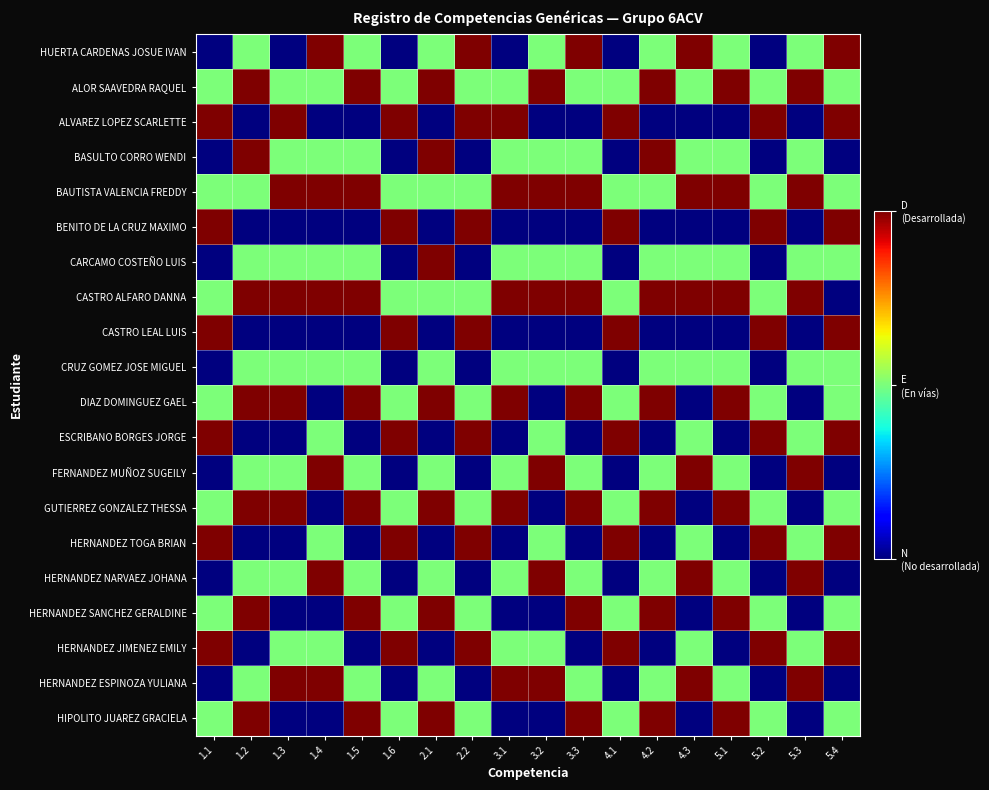

Reading left to right, list all the values displayed in this chart.

HUERTA CARDENAS JOSUE IVAN: 1.1=1	1.2=2	1.3=1	1.4=3	1.5=2	1.6=1	2.1=2	2.2=3	3.1=1	3.2=2	3.3=3	4.1=1	4.2=2	4.3=3	5.1=2	5.2=1	5.3=2	5.4=3
ALOR SAAVEDRA RAQUEL: 1.1=2	1.2=3	1.3=2	1.4=2	1.5=3	1.6=2	2.1=3	2.2=2	3.1=2	3.2=3	3.3=2	4.1=2	4.2=3	4.3=2	5.1=3	5.2=2	5.3=3	5.4=2
ALVAREZ LOPEZ SCARLETTE: 1.1=3	1.2=1	1.3=3	1.4=1	1.5=1	1.6=3	2.1=1	2.2=3	3.1=3	3.2=1	3.3=1	4.1=3	4.2=1	4.3=1	5.1=1	5.2=3	5.3=1	5.4=3
BASULTO CORRO WENDI: 1.1=1	1.2=3	1.3=2	1.4=2	1.5=2	1.6=1	2.1=3	2.2=1	3.1=2	3.2=2	3.3=2	4.1=1	4.2=3	4.3=2	5.1=2	5.2=1	5.3=2	5.4=1
BAUTISTA VALENCIA FREDDY: 1.1=2	1.2=2	1.3=3	1.4=3	1.5=3	1.6=2	2.1=2	2.2=2	3.1=3	3.2=3	3.3=3	4.1=2	4.2=2	4.3=3	5.1=3	5.2=2	5.3=3	5.4=2
BENITO DE LA CRUZ MAXIMO: 1.1=3	1.2=1	1.3=1	1.4=1	1.5=1	1.6=3	2.1=1	2.2=3	3.1=1	3.2=1	3.3=1	4.1=3	4.2=1	4.3=1	5.1=1	5.2=3	5.3=1	5.4=3
CARCAMO COSTEÑO LUIS: 1.1=1	1.2=2	1.3=2	1.4=2	1.5=2	1.6=1	2.1=3	2.2=1	3.1=2	3.2=2	3.3=2	4.1=1	4.2=2	4.3=2	5.1=2	5.2=1	5.3=2	5.4=2
CASTRO ALFARO DANNA: 1.1=2	1.2=3	1.3=3	1.4=3	1.5=3	1.6=2	2.1=2	2.2=2	3.1=3	3.2=3	3.3=3	4.1=2	4.2=3	4.3=3	5.1=3	5.2=2	5.3=3	5.4=1
CASTRO LEAL LUIS: 1.1=3	1.2=1	1.3=1	1.4=1	1.5=1	1.6=3	2.1=1	2.2=3	3.1=1	3.2=1	3.3=1	4.1=3	4.2=1	4.3=1	5.1=1	5.2=3	5.3=1	5.4=3
CRUZ GOMEZ JOSE MIGUEL: 1.1=1	1.2=2	1.3=2	1.4=2	1.5=2	1.6=1	2.1=2	2.2=1	3.1=2	3.2=2	3.3=2	4.1=1	4.2=2	4.3=2	5.1=2	5.2=1	5.3=2	5.4=2
DIAZ DOMINGUEZ GAEL: 1.1=2	1.2=3	1.3=3	1.4=1	1.5=3	1.6=2	2.1=3	2.2=2	3.1=3	3.2=1	3.3=3	4.1=2	4.2=3	4.3=1	5.1=3	5.2=2	5.3=1	5.4=2
ESCRIBANO BORGES JORGE: 1.1=3	1.2=1	1.3=1	1.4=2	1.5=1	1.6=3	2.1=1	2.2=3	3.1=1	3.2=2	3.3=1	4.1=3	4.2=1	4.3=2	5.1=1	5.2=3	5.3=2	5.4=3
FERNANDEZ MUÑOZ SUGEILY: 1.1=1	1.2=2	1.3=2	1.4=3	1.5=2	1.6=1	2.1=2	2.2=1	3.1=2	3.2=3	3.3=2	4.1=1	4.2=2	4.3=3	5.1=2	5.2=1	5.3=3	5.4=1
GUTIERREZ GONZALEZ THESSA: 1.1=2	1.2=3	1.3=3	1.4=1	1.5=3	1.6=2	2.1=3	2.2=2	3.1=3	3.2=1	3.3=3	4.1=2	4.2=3	4.3=1	5.1=3	5.2=2	5.3=1	5.4=2
HERNANDEZ TOGA BRIAN: 1.1=3	1.2=1	1.3=1	1.4=2	1.5=1	1.6=3	2.1=1	2.2=3	3.1=1	3.2=2	3.3=1	4.1=3	4.2=1	4.3=2	5.1=1	5.2=3	5.3=2	5.4=3
HERNANDEZ NARVAEZ JOHANA: 1.1=1	1.2=2	1.3=2	1.4=3	1.5=2	1.6=1	2.1=2	2.2=1	3.1=2	3.2=3	3.3=2	4.1=1	4.2=2	4.3=3	5.1=2	5.2=1	5.3=3	5.4=1
HERNANDEZ SANCHEZ GERALDINE: 1.1=2	1.2=3	1.3=1	1.4=1	1.5=3	1.6=2	2.1=3	2.2=2	3.1=1	3.2=1	3.3=3	4.1=2	4.2=3	4.3=1	5.1=3	5.2=2	5.3=1	5.4=2
HERNANDEZ JIMENEZ EMILY: 1.1=3	1.2=1	1.3=2	1.4=2	1.5=1	1.6=3	2.1=1	2.2=3	3.1=2	3.2=2	3.3=1	4.1=3	4.2=1	4.3=2	5.1=1	5.2=3	5.3=2	5.4=3
HERNANDEZ ESPINOZA YULIANA: 1.1=1	1.2=2	1.3=3	1.4=3	1.5=2	1.6=1	2.1=2	2.2=1	3.1=3	3.2=3	3.3=2	4.1=1	4.2=2	4.3=3	5.1=2	5.2=1	5.3=3	5.4=1
HIPOLITO JUAREZ GRACIELA: 1.1=2	1.2=3	1.3=1	1.4=1	1.5=3	1.6=2	2.1=3	2.2=2	3.1=1	3.2=1	3.3=3	4.1=2	4.2=3	4.3=1	5.1=3	5.2=2	5.3=1	5.4=2